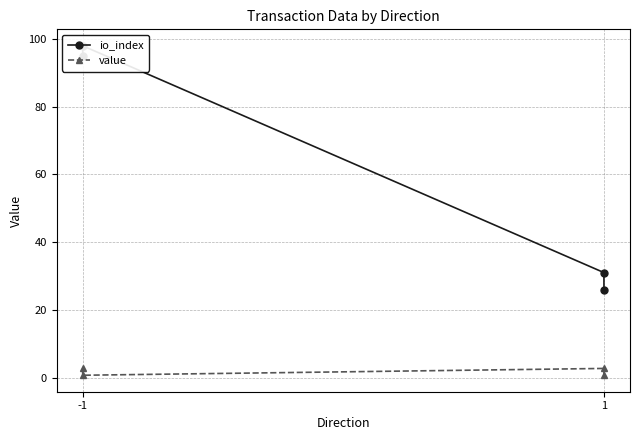

How many data points in io_index are above 95?

1